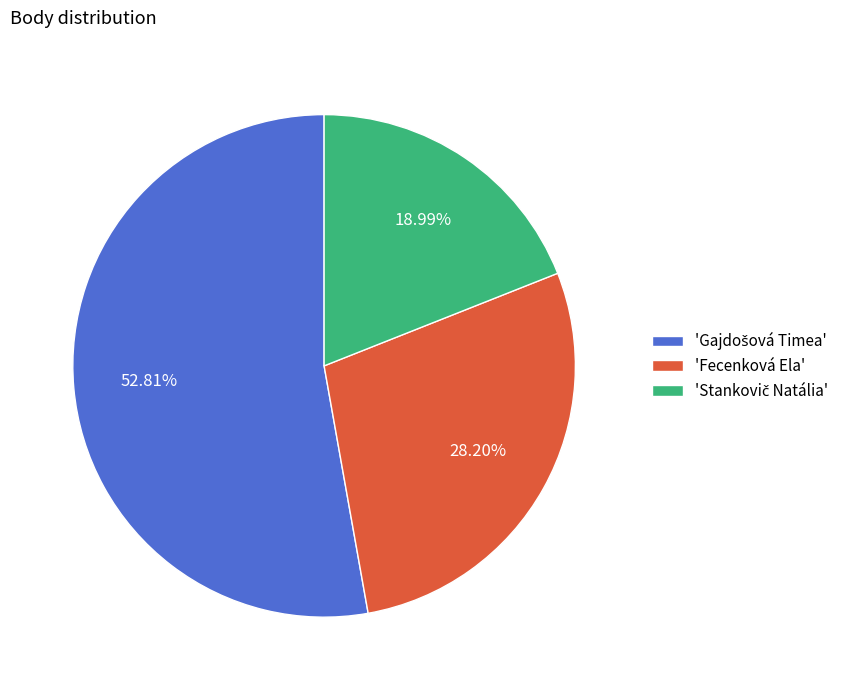

Is there a majority slice in this chart?

Yes